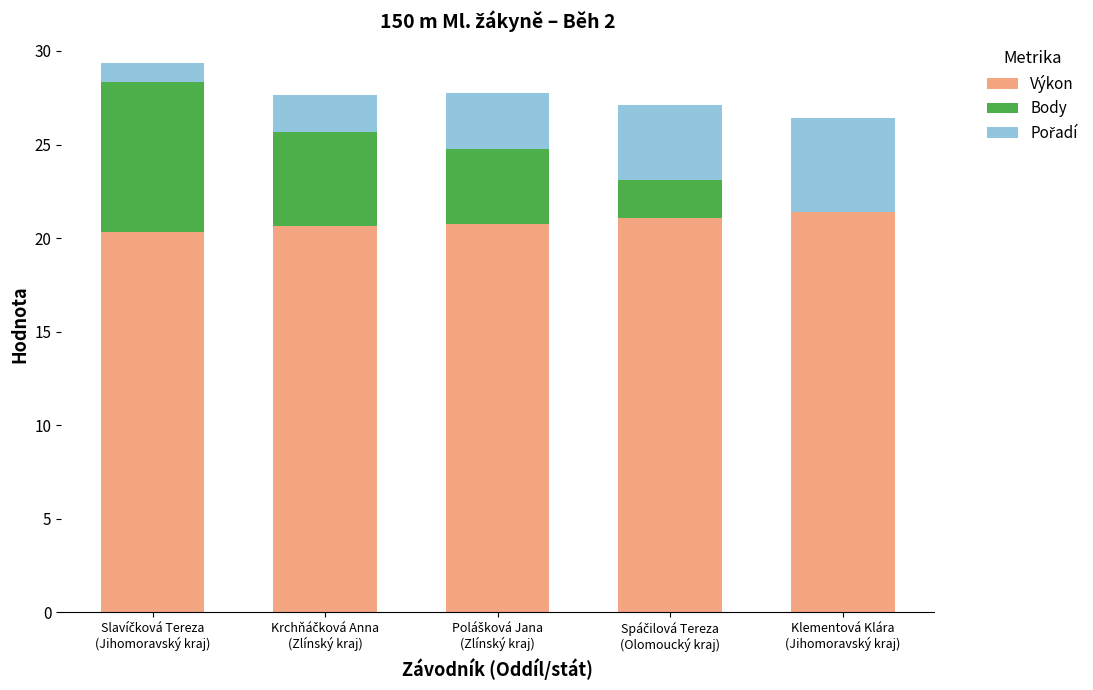

How many categories are shown in the chart?

5